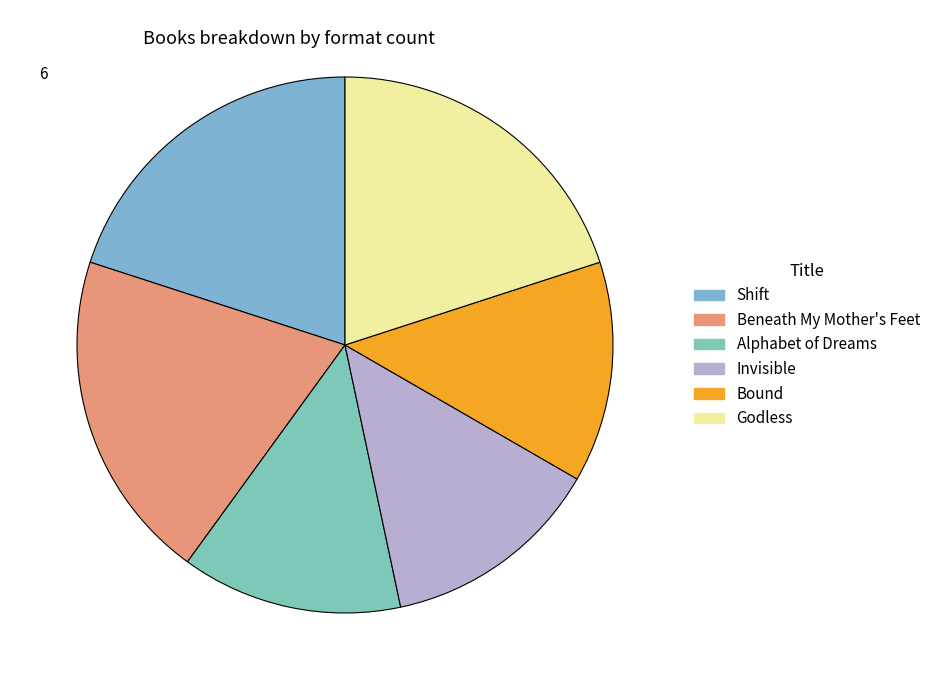

Count the number of slices in the pie.

6